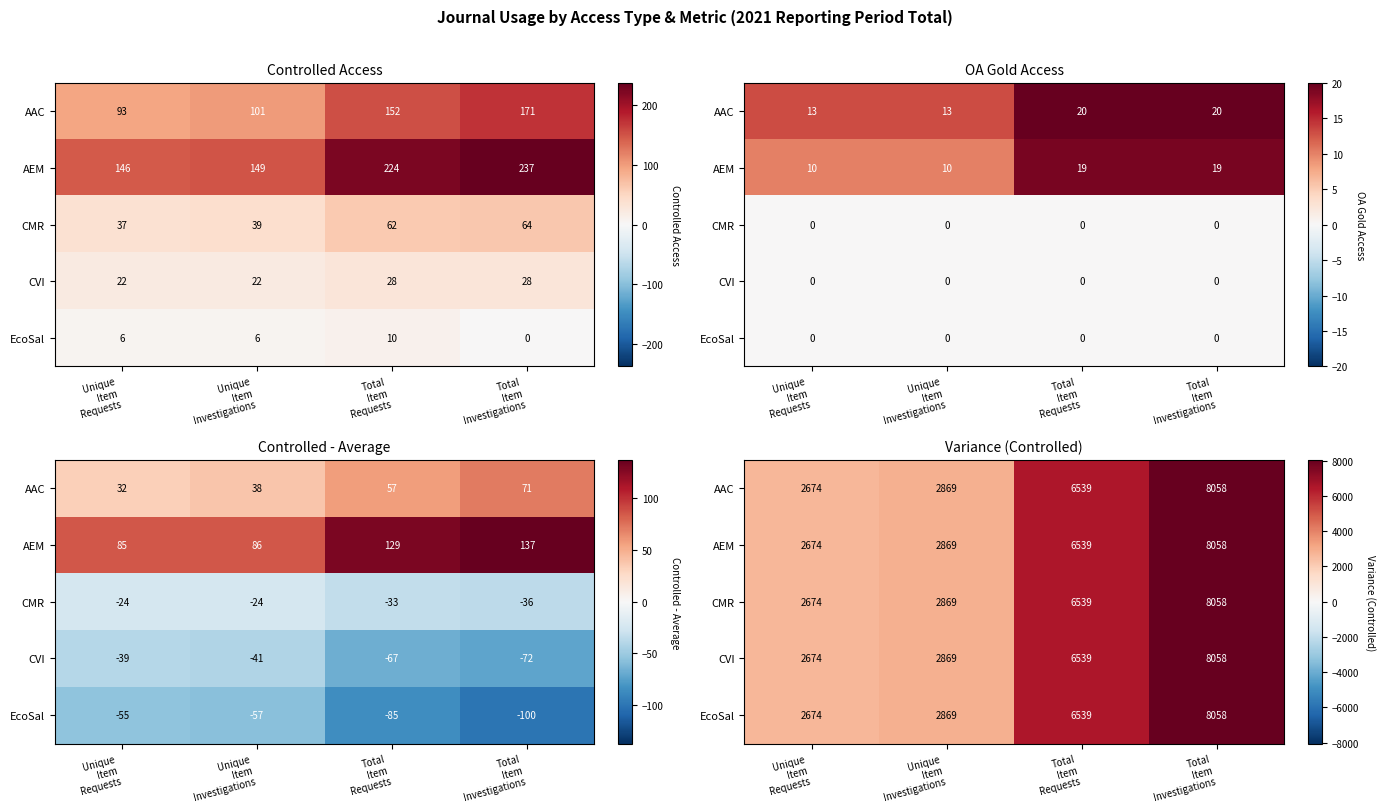

Is it true that CVI equals 2869.0 at Unique Item Investigations?

True